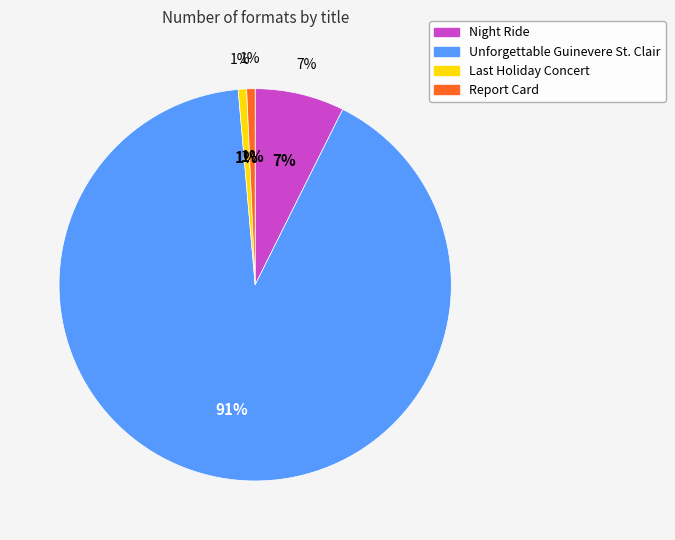

The Unforgettable Guinevere St. Clair slice represents 84% of the pie. True or false?

False